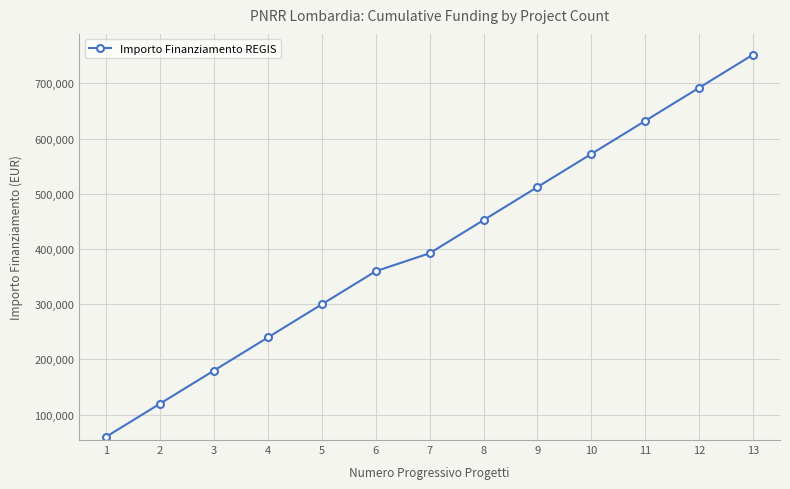

List the labels in order of value, largest first.

13, 12, 11, 10, 9, 8, 7, 6, 5, 4, 3, 2, 1